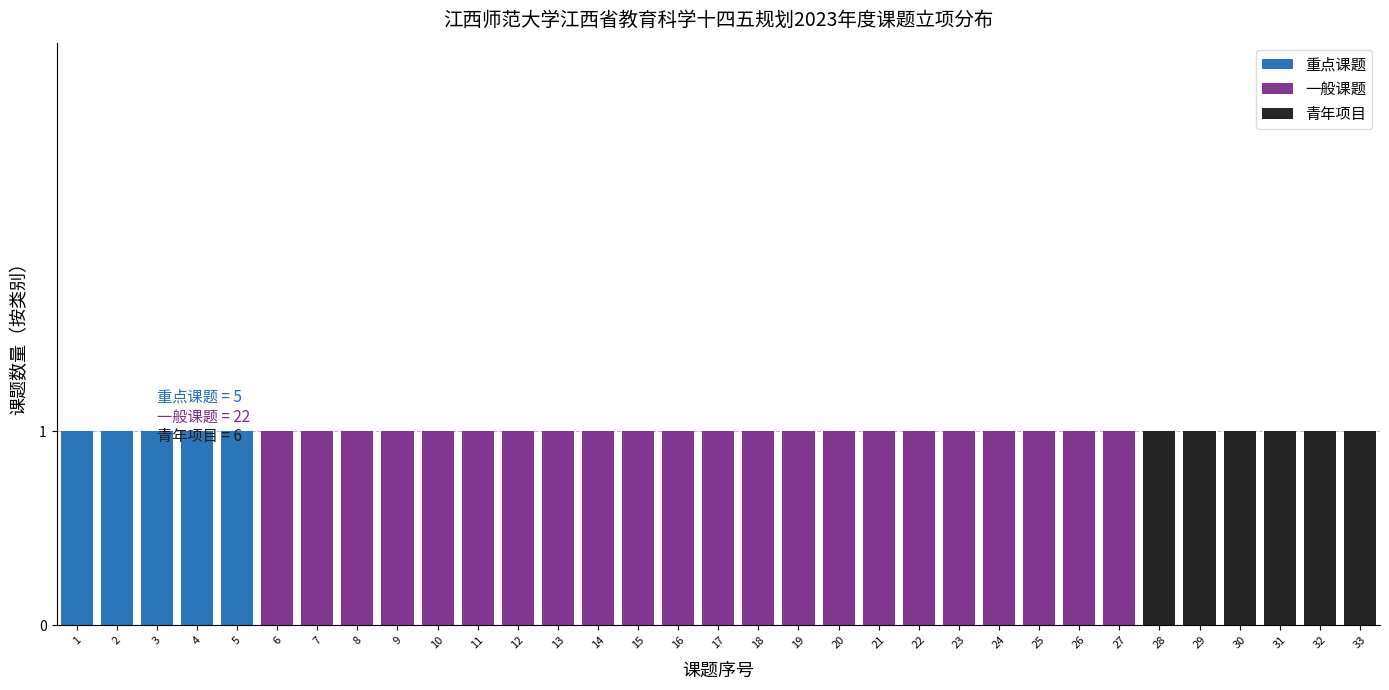

The 重点课题 series shows 0 at 24. True or false?

True